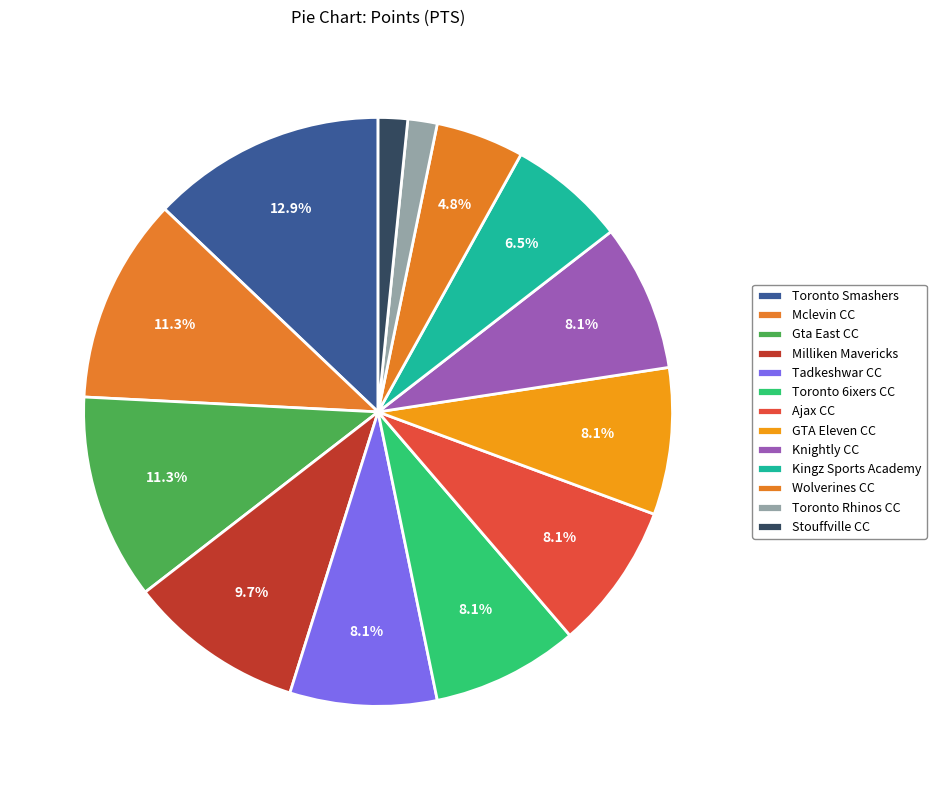

Which category has the biggest portion of the pie?

Toronto Smashers